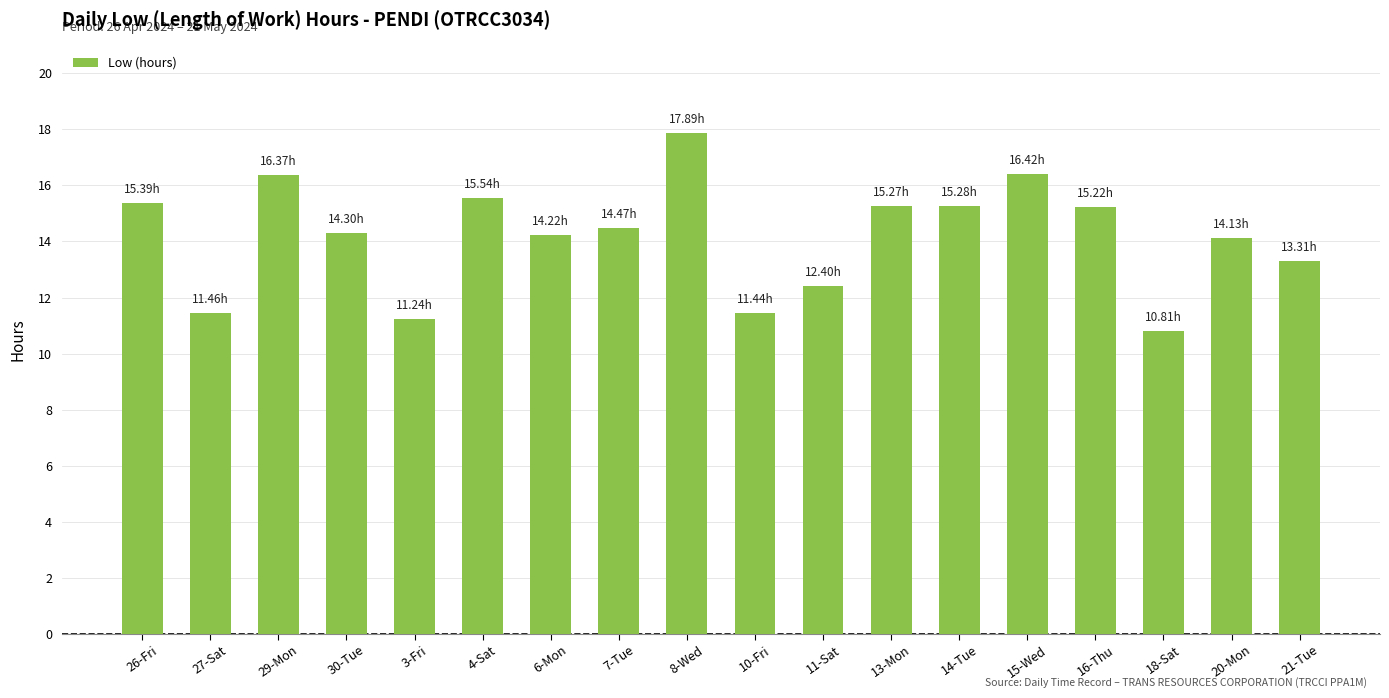

What is the sum of the values at 20-Mon and 21-Tue?

27.4